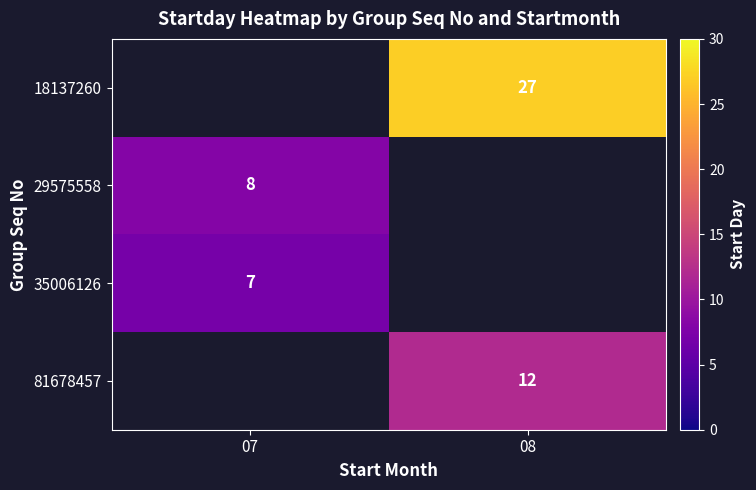

Which has a higher value, 07 or 08?

08